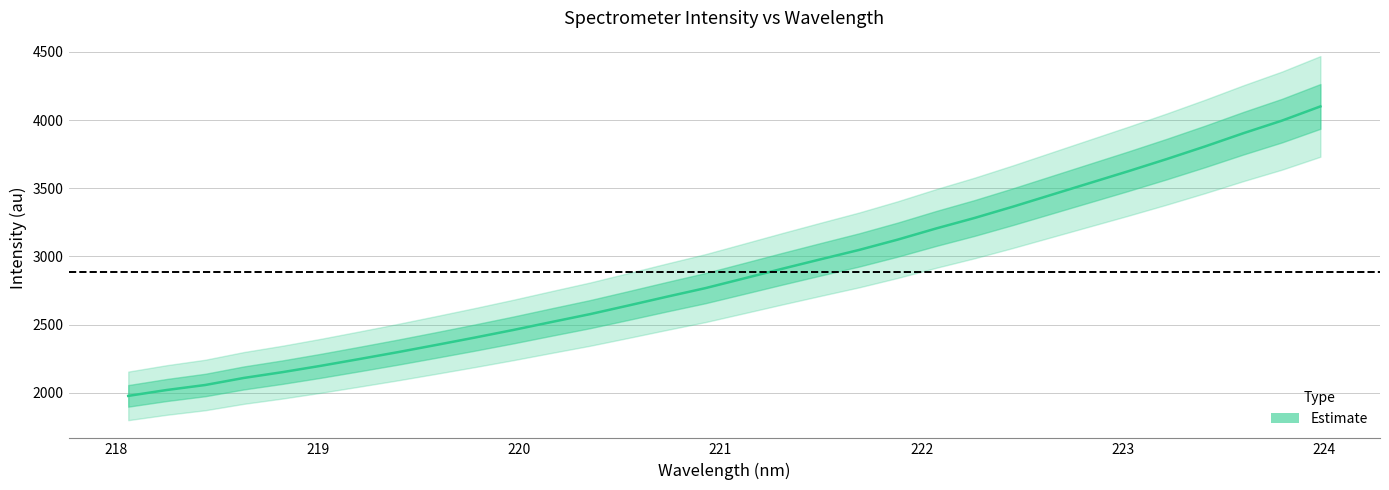

The value at 11 is 1350.6. True or false?

False